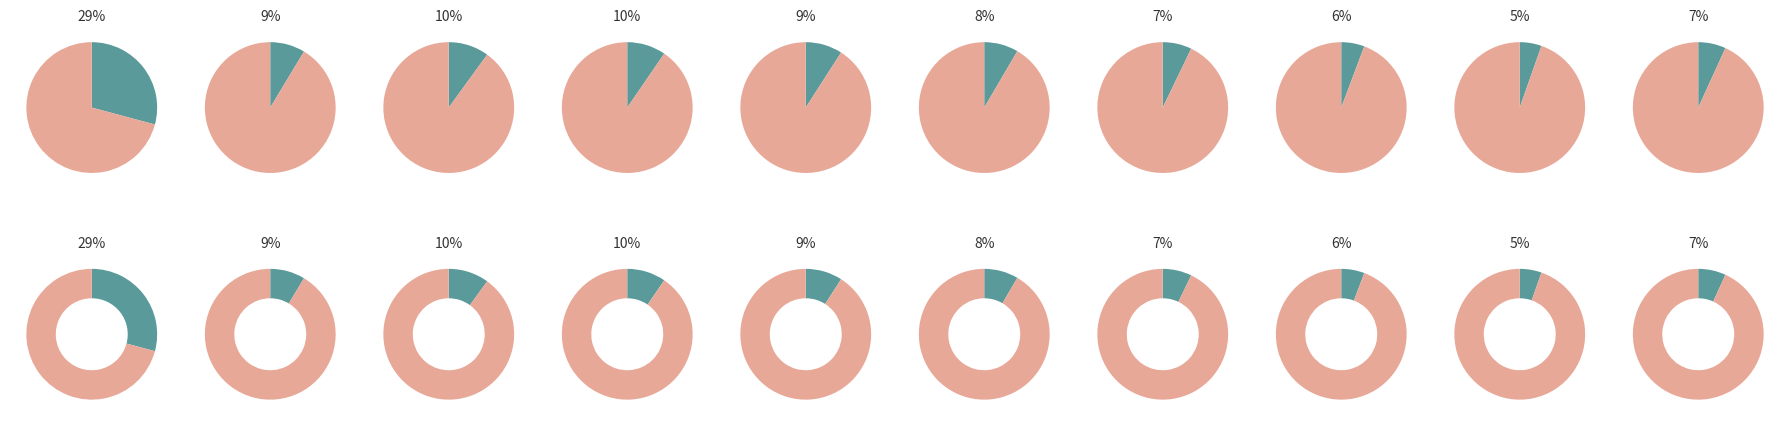

What percentage is NOT represented by pct75?

94.3%